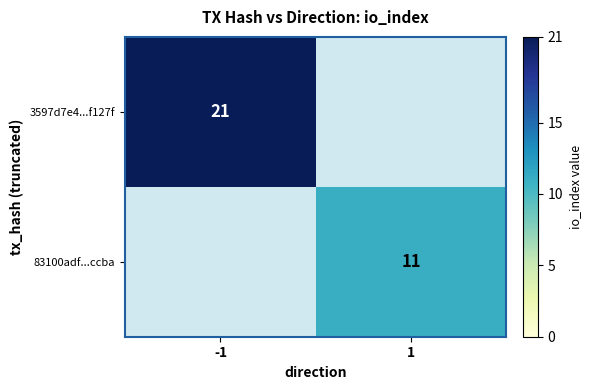

Between 1 and -1, which is larger?

-1